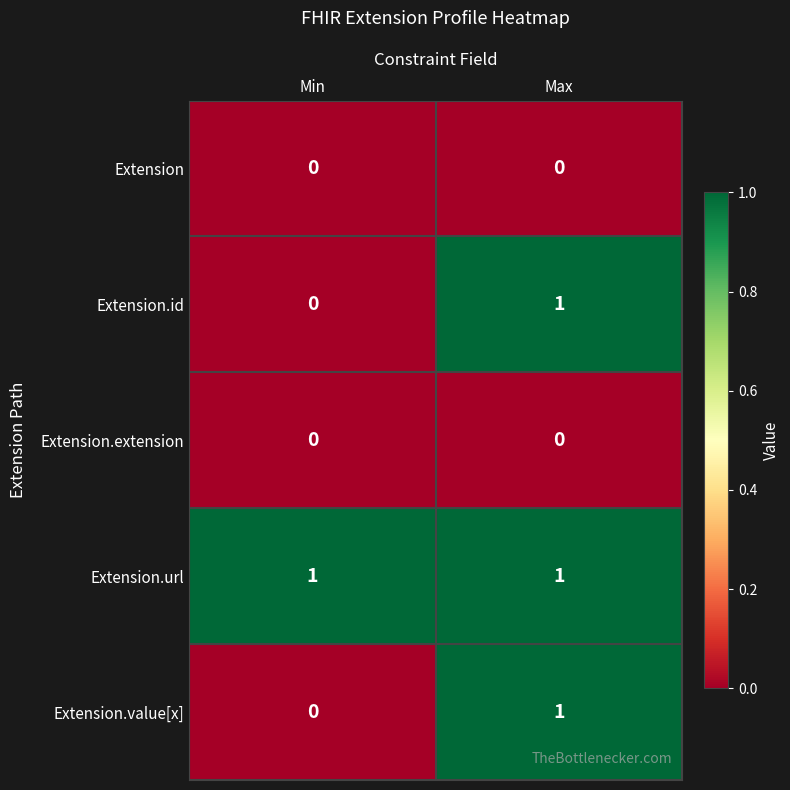

The Extension.url series shows 0 at Max. True or false?

False